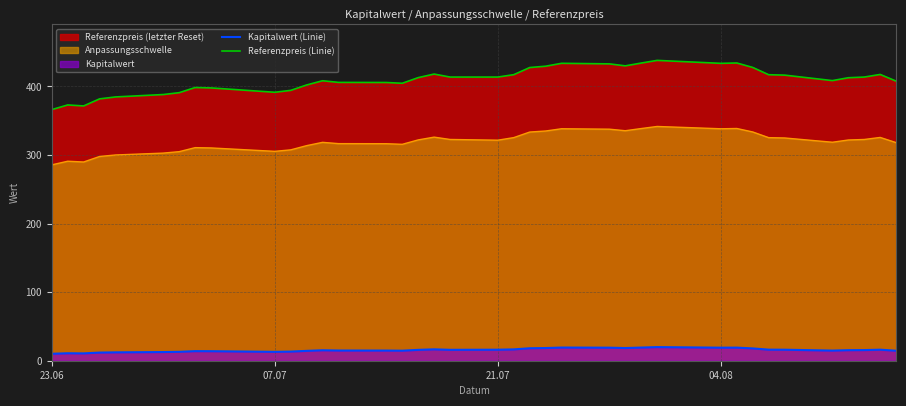

The value of Anpassungsschwelle at 21.07 is 557.8. True or false?

False